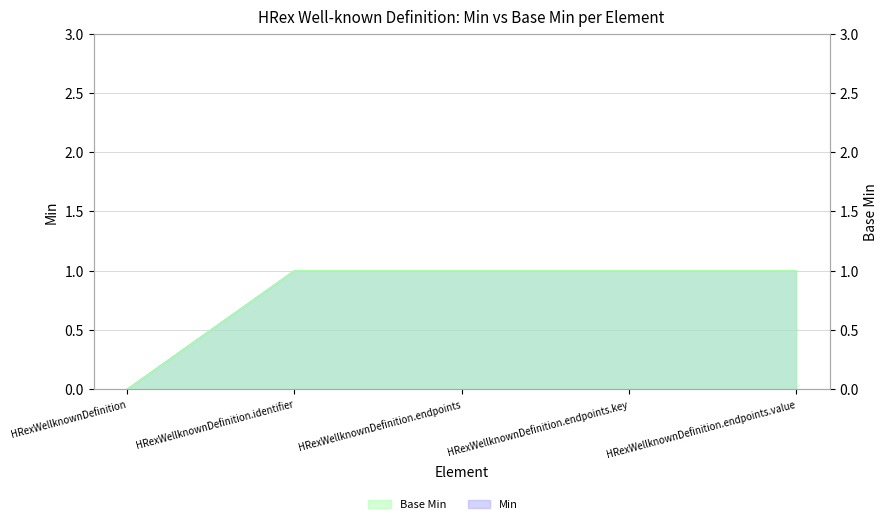

Reading left to right, extract all data points from this chart.

Min: HRexWellknownDefinition=0	HRexWellknownDefinition.identifier=1	HRexWellknownDefinition.endpoints=1	HRexWellknownDefinition.endpoints.key=1	HRexWellknownDefinition.endpoints.value=1
Base Min: HRexWellknownDefinition=0	HRexWellknownDefinition.identifier=1	HRexWellknownDefinition.endpoints=1	HRexWellknownDefinition.endpoints.key=1	HRexWellknownDefinition.endpoints.value=1